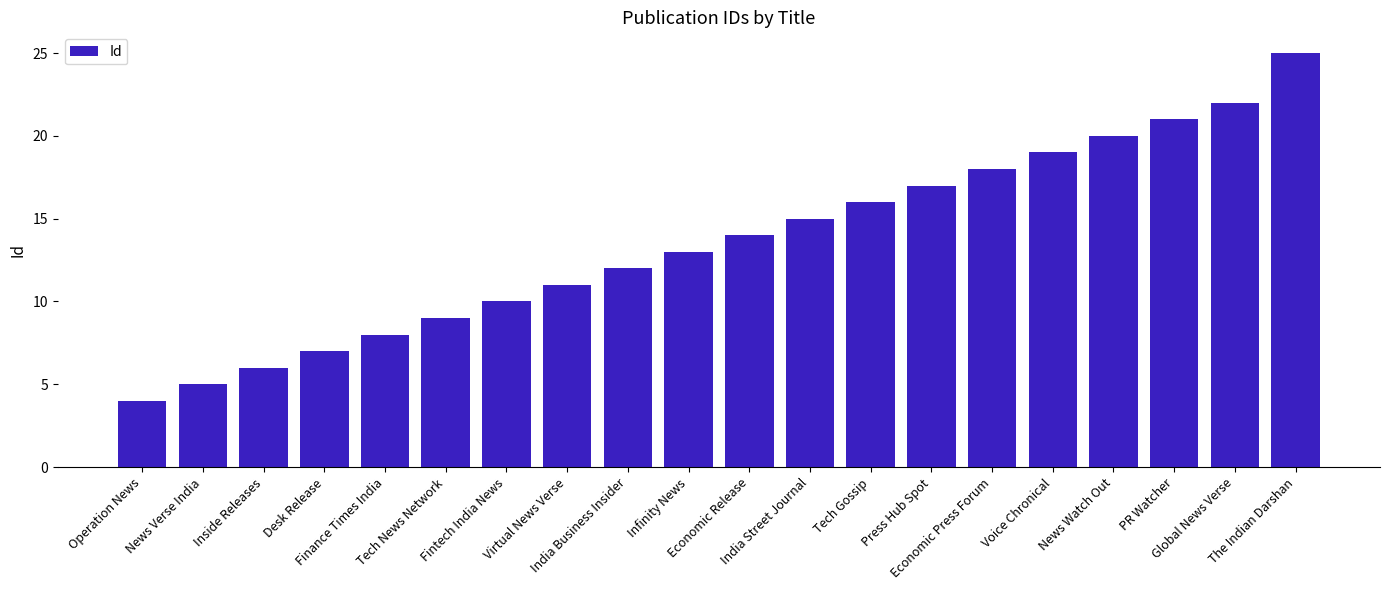

Rank the categories by value from highest to lowest.

The Indian Darshan, Global News Verse, PR Watcher, News Watch Out, Voice Chronical, Economic Press Forum, Press Hub Spot, Tech Gossip, India Street Journal, Economic Release, Infinity News, India Business Insider, Virtual News Verse, Fintech India News, Tech News Network, Finance Times India, Desk Release, Inside Releases, News Verse India, Operation News